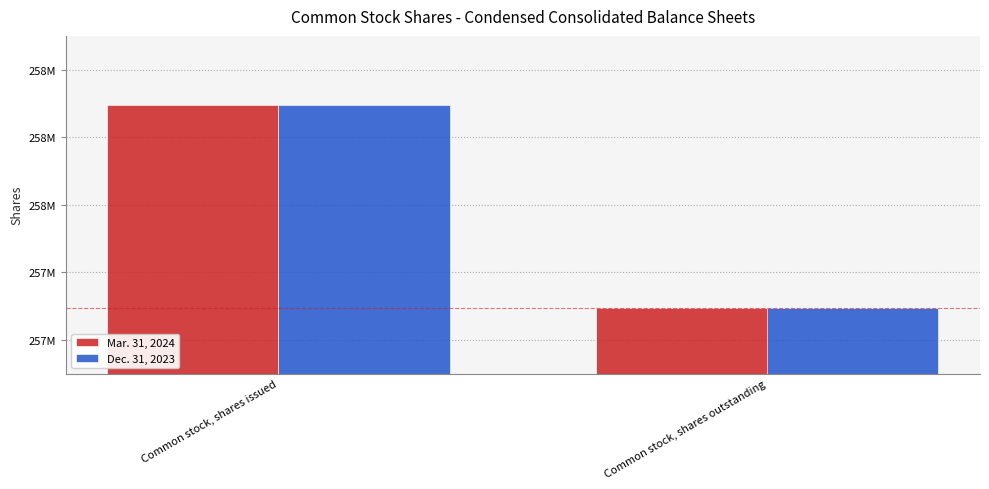

What position from the right is Common stock, shares outstanding?

1